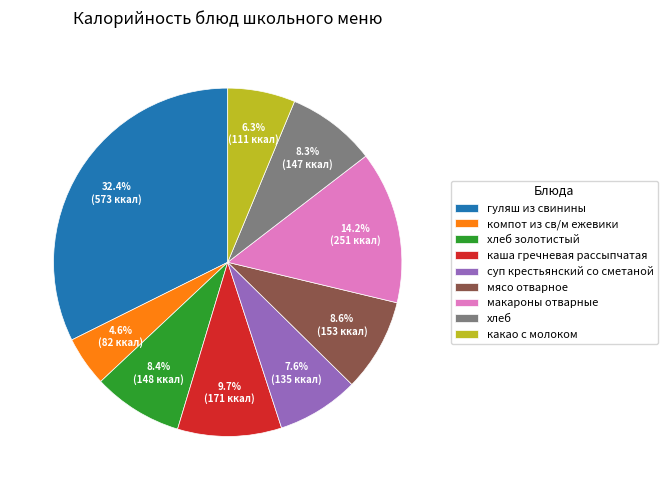

Which category has the biggest portion of the pie?

гуляш из свинины